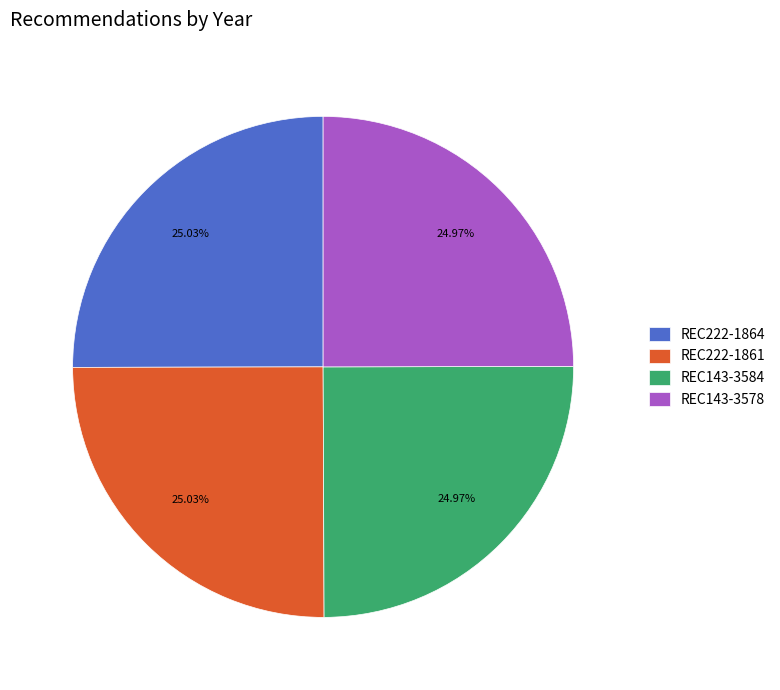

What is the ratio of the value at REC143-3584 to the value at REC222-1864?

1.0